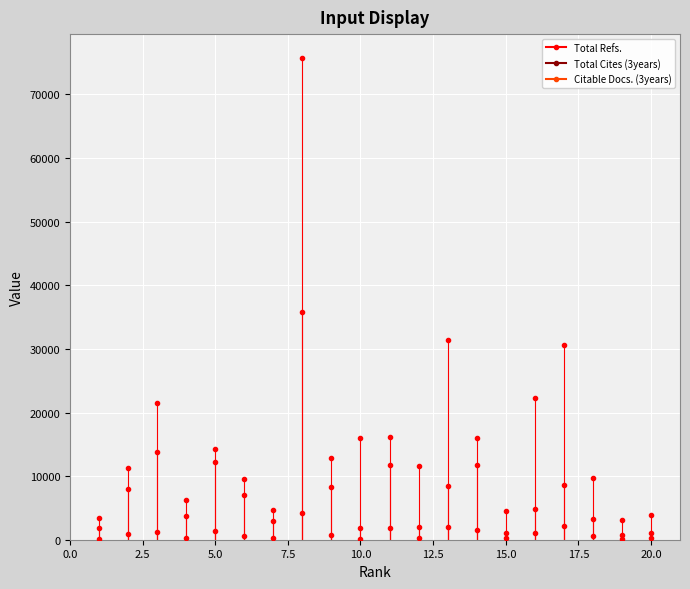

How many data points in Total Refs. are less than 12869?

10